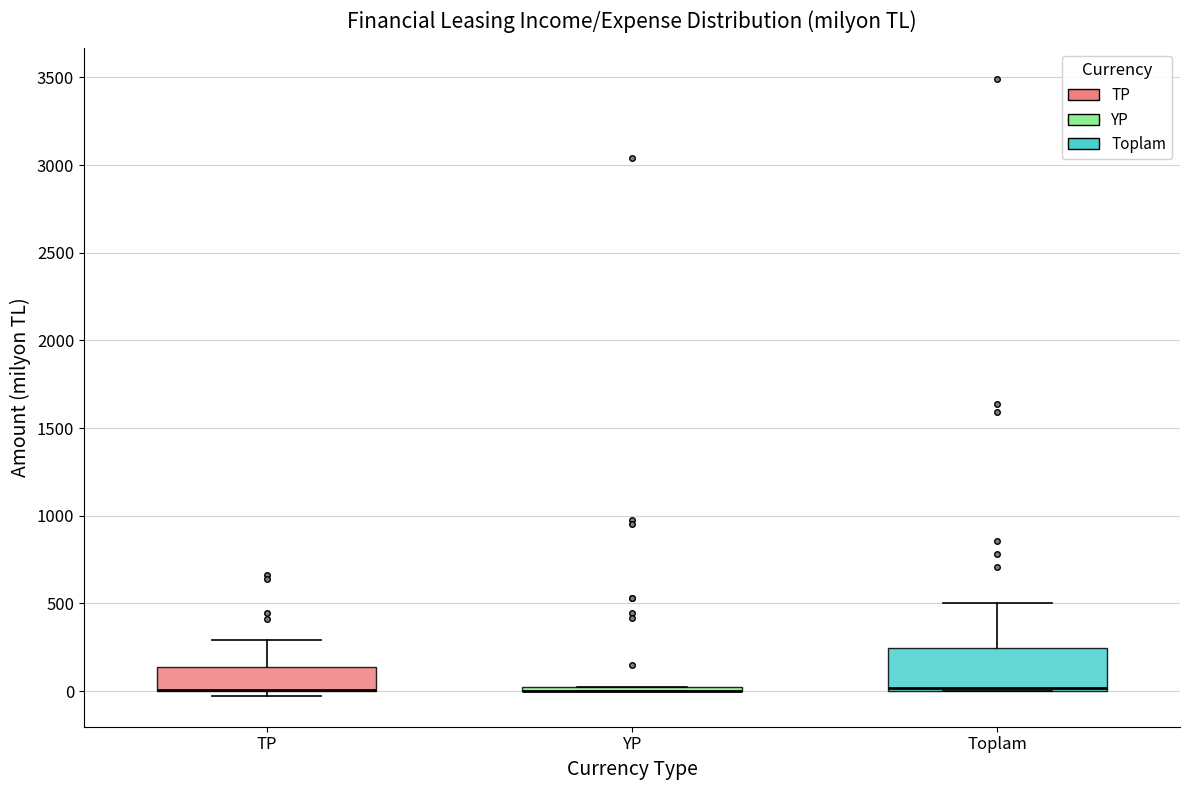

Reading left to right, transcribe this box plot: for each box, give where its median line is, the range the box spans, and where its two whiskers end, as read against the y-axis. The values are not printed on the chart, so give them approximately, as read against the axis.

TP: median 0 (drawn on the box's lower edge), box 0 to 150, whiskers -50 to 300
YP: box collapsed to a line at 0, whiskers 0 to 0
Toplam: median 0 (just above the box's lower edge), box 0 to 250, whiskers 0 to 500